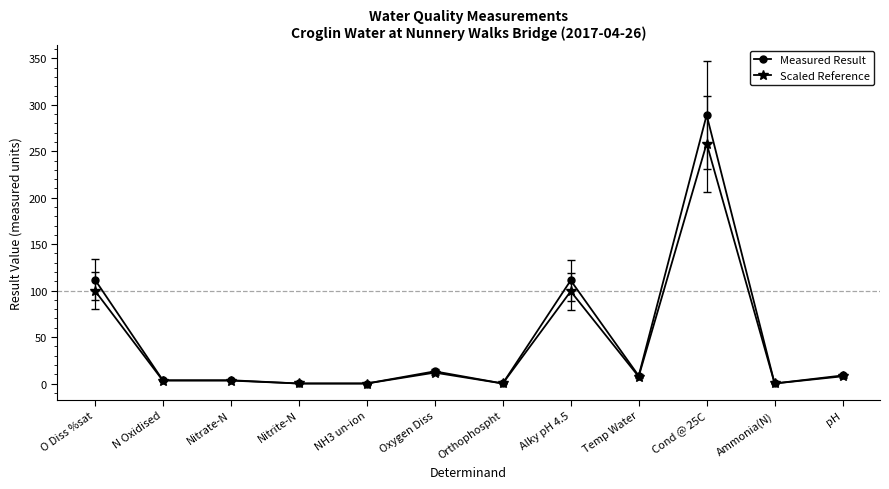

What position from the right is N Oxidised?

11